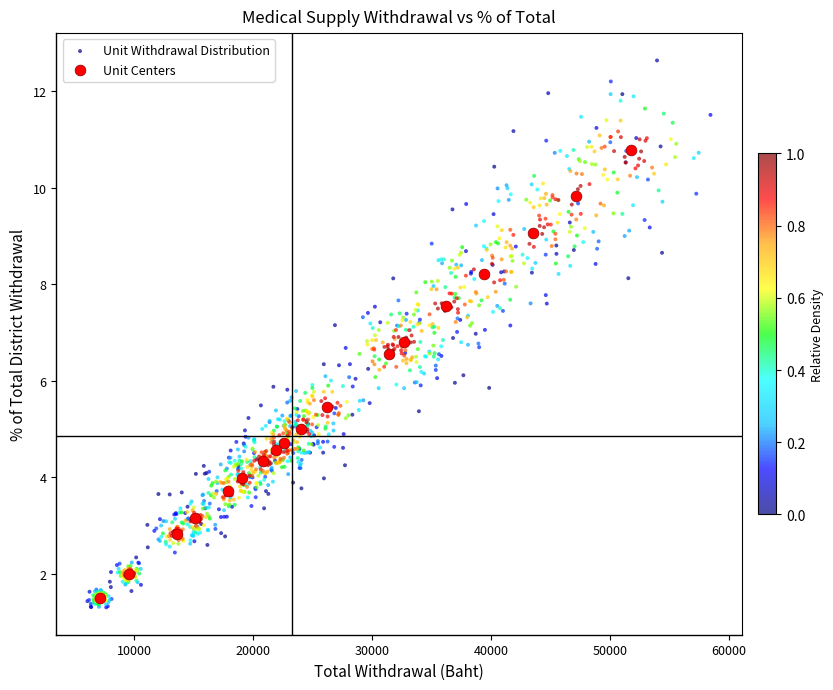

Which series has the largest Y range (max minus min)?

Unit Withdrawal Distribution